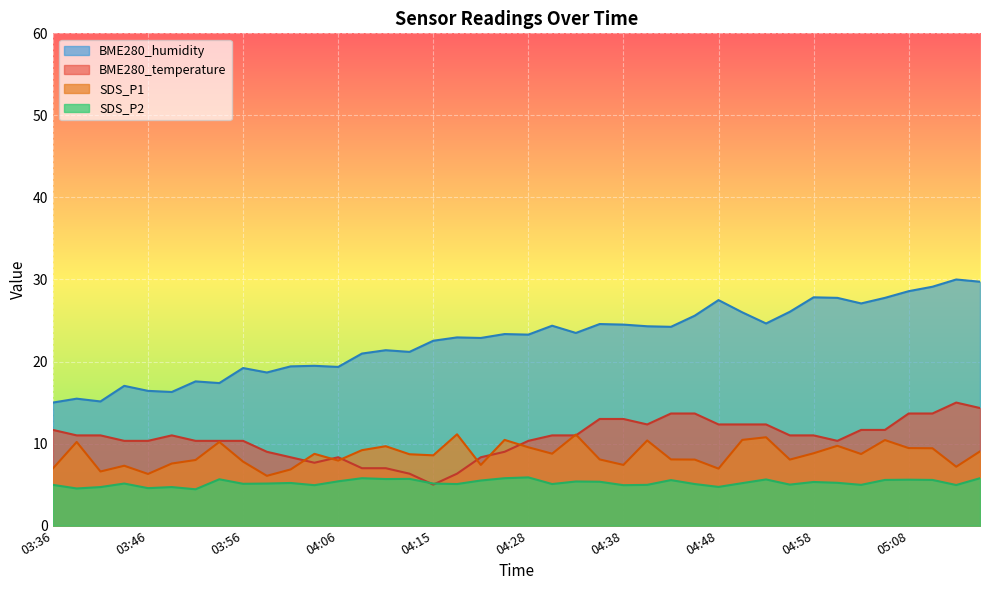

The value of SDS_P1 at 03:38 is 4.9. True or false?

False